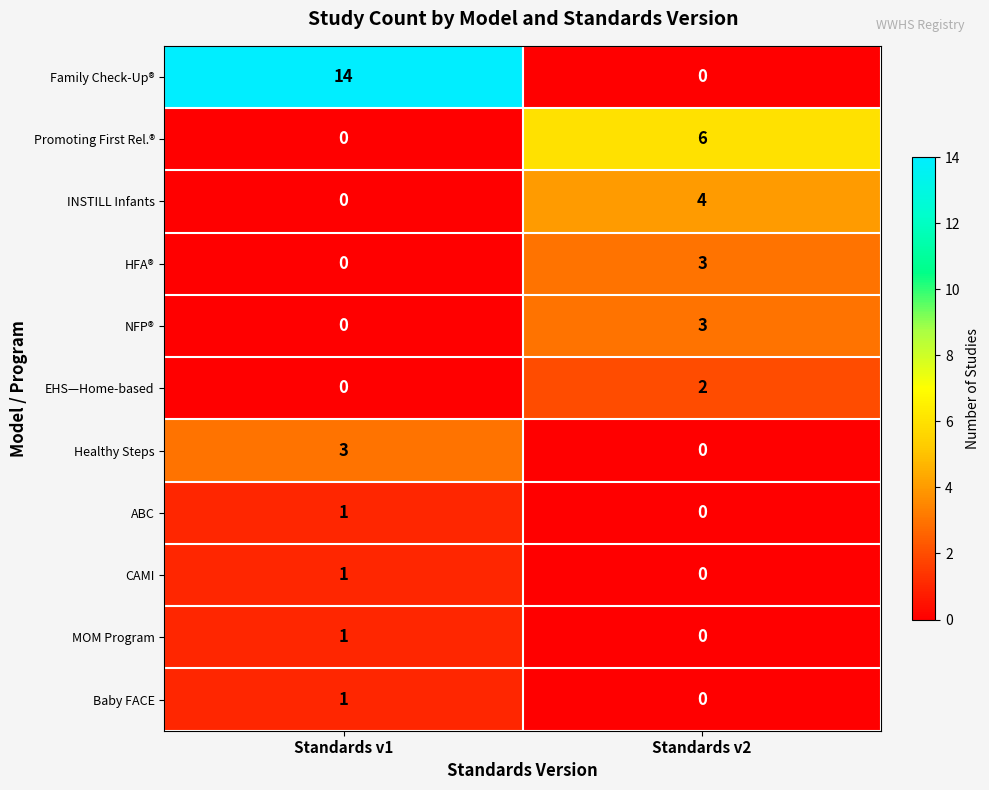

Reading left to right, transcribe all the data shown in this chart.

Family Check-Up®: 14	0
Promoting First Rel.®: 0	6
INSTILL Infants: 0	4
HFA®: 0	3
NFP®: 0	3
EHS—Home-based: 0	2
Healthy Steps: 3	0
ABC: 1	0
CAMI: 1	0
MOM Program: 1	0
Baby FACE: 1	0